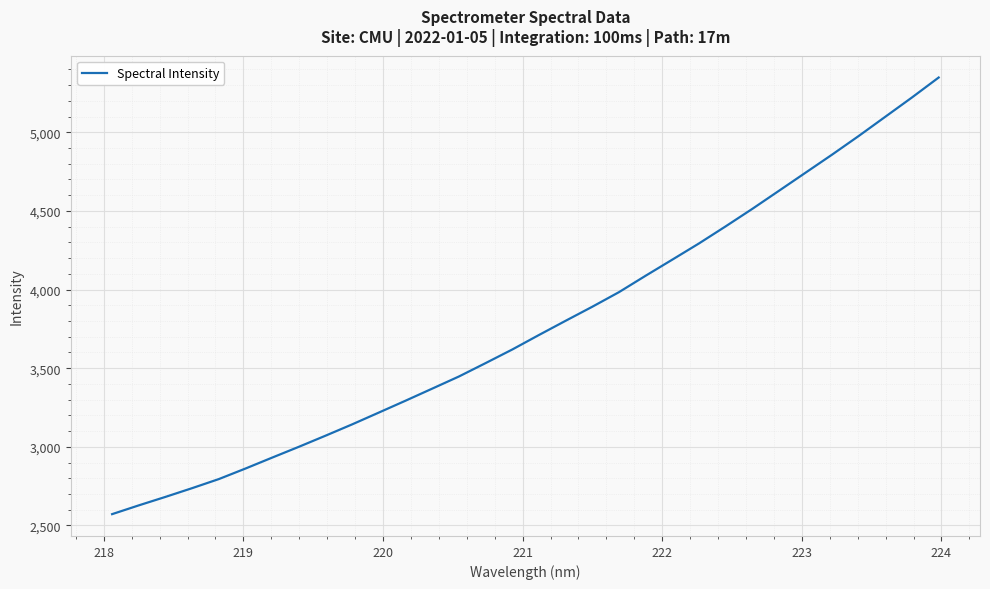

What is the smallest value displayed?

2571.8